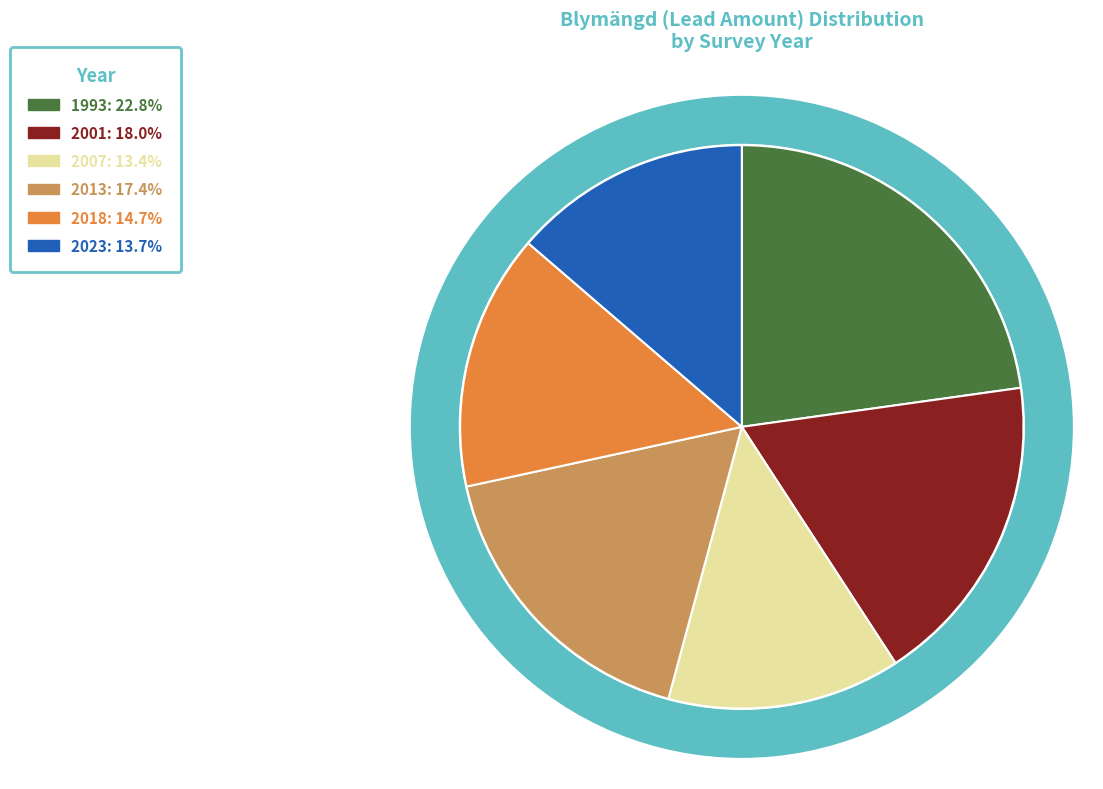

Does 2023 represent more than half of the total?

No